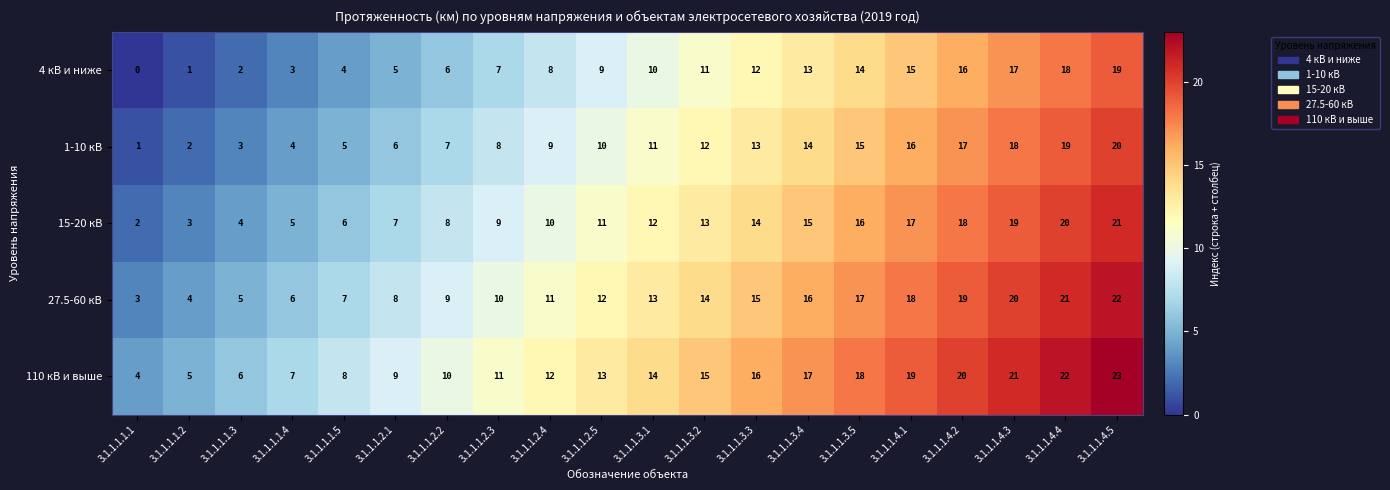

The value of 110 кВ и выше at 3.1.1.1.1.4 is 12. True or false?

False